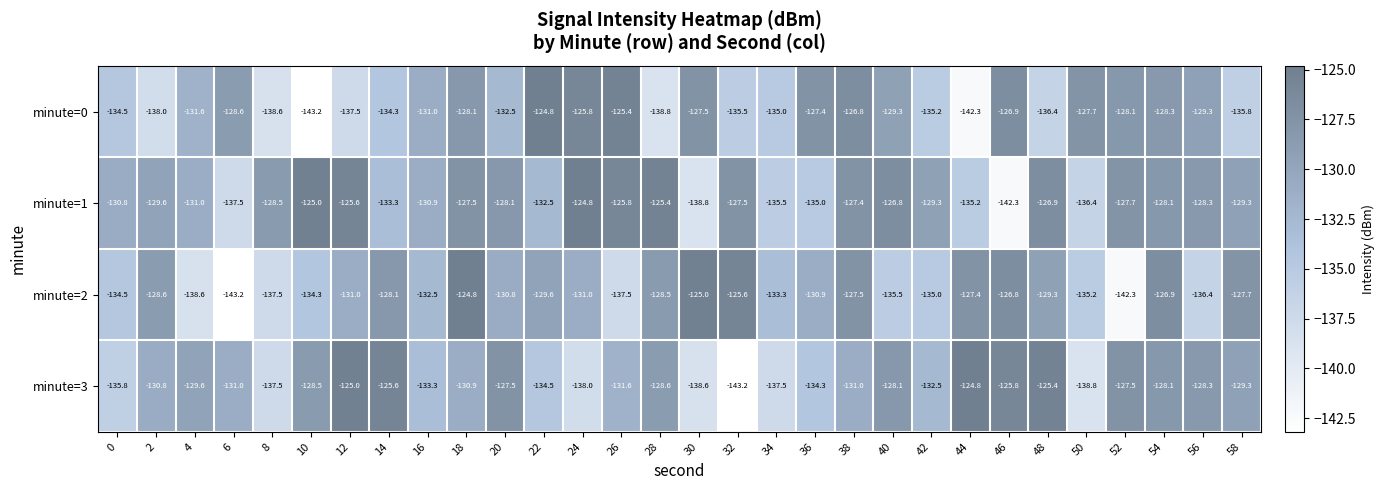

What is the difference between the minute=2 values at 12 and 32?

5.4